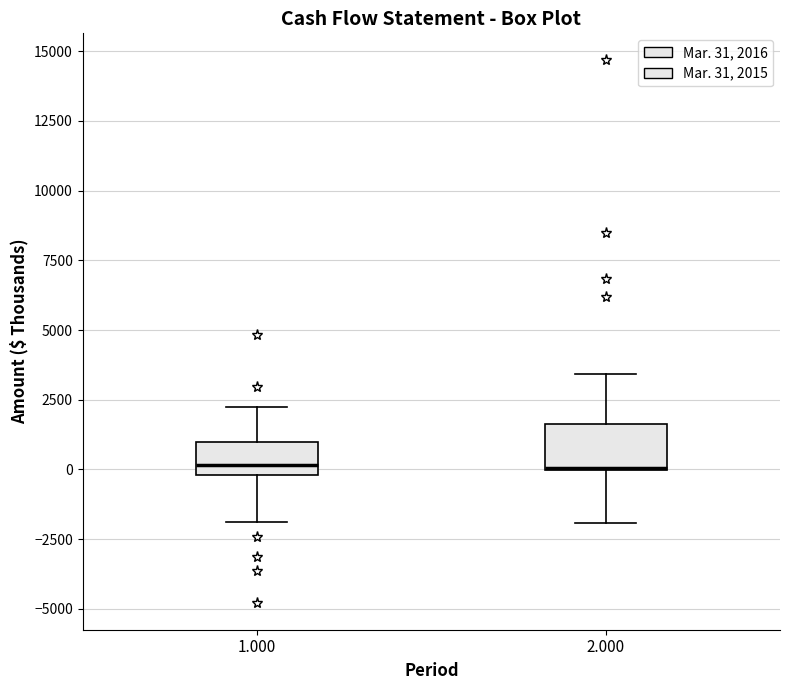

Reading left to right, transcribe this box plot: for each box, give where its median line is, the range the box spans, and where its two whiskers end, as read against the y-axis. The values are not printed on the chart, so give them approximately, as read against the axis.

1.000: median 0 (just above the box's lower edge), box 0 to 1000, whiskers -2000 to 2500
2.000: median 0, box 0 to 1500, whiskers -2000 to 3500